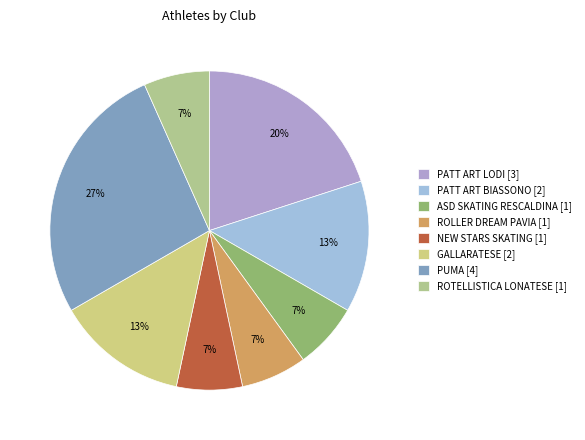

What is the change in value from ROLLER DREAM PAVIA to PUMA?

+3